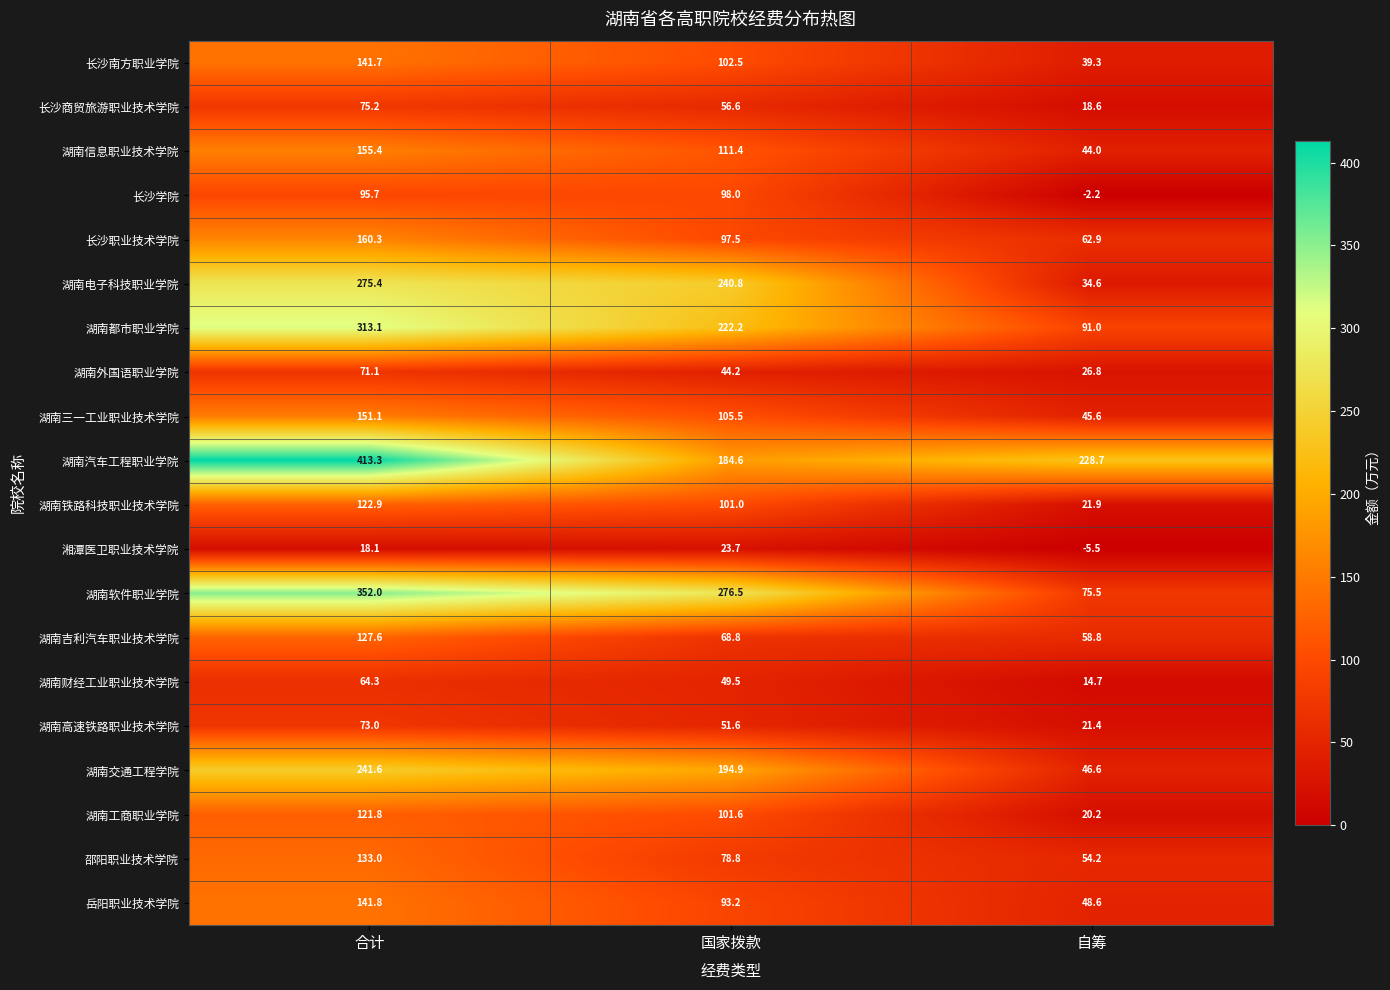

At 合计, list the series in order from smallest to largest.

湘潭医卫职业技术学院, 湖南财经工业职业技术学院, 湖南外国语职业学院, 湖南高速铁路职业技术学院, 长沙商贸旅游职业技术学院, 长沙学院, 湖南工商职业学院, 湖南铁路科技职业技术学院, 湖南吉利汽车职业技术学院, 邵阳职业技术学院, 长沙南方职业学院, 岳阳职业技术学院, 湖南三一工业职业技术学院, 湖南信息职业技术学院, 长沙职业技术学院, 湖南交通工程学院, 湖南电子科技职业学院, 湖南都市职业学院, 湖南软件职业学院, 湖南汽车工程职业学院